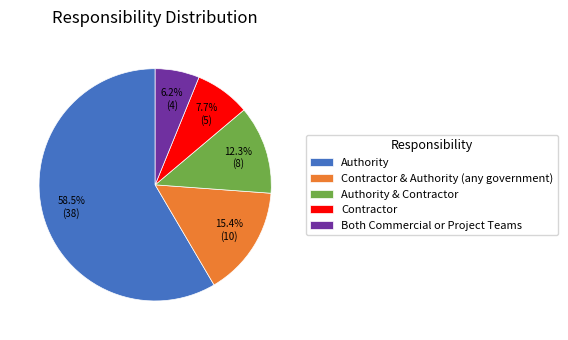

Rank the categories by value from lowest to highest.

Both Commercial or Project Teams, Contractor, Authority & Contractor, Contractor & Authority (any government), Authority